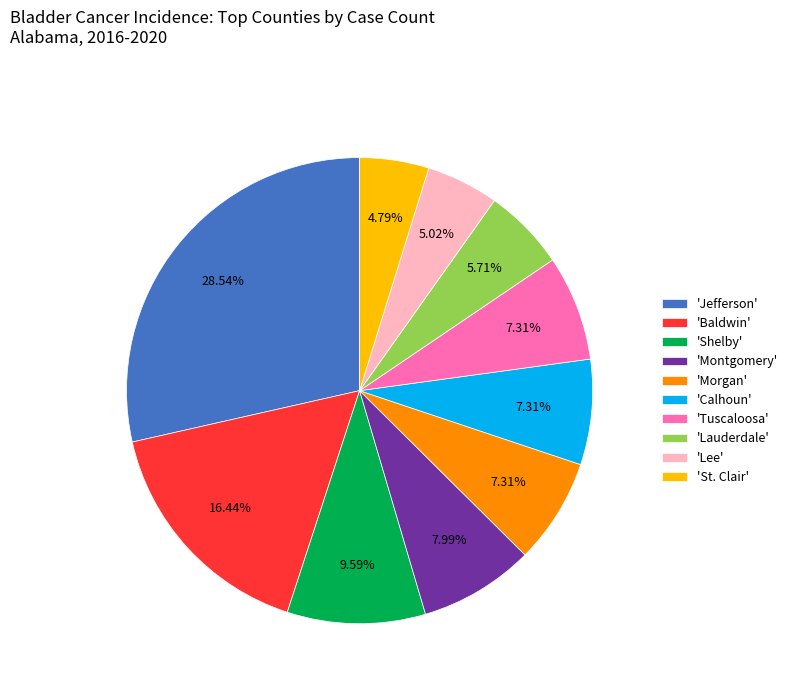

Do 'Montgomery' and 'Shelby' together represent more than half of the pie?

No